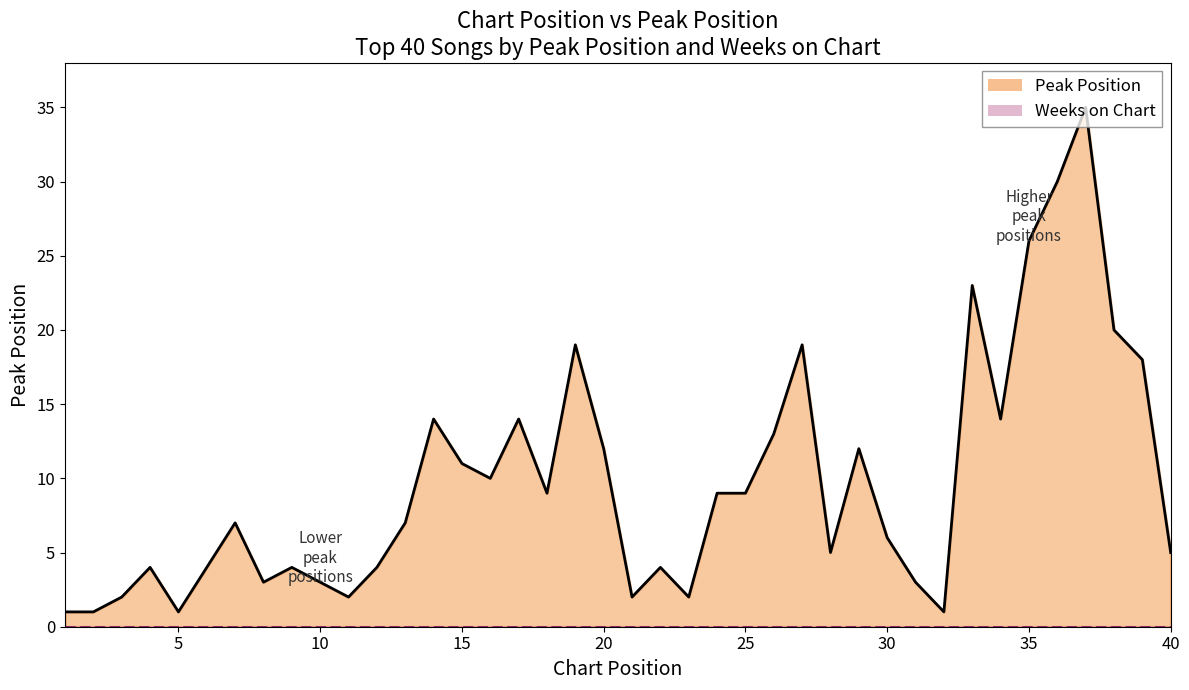

Reading left to right, transcribe all the data shown in this chart.

1	1	2	4	1	4	7	3	4	3	2	4	7	14	11	10	14	9	19	12	2	4	2	9	9	13	19	5	12	6	3	1	23	14	26	30	35	20	18	5